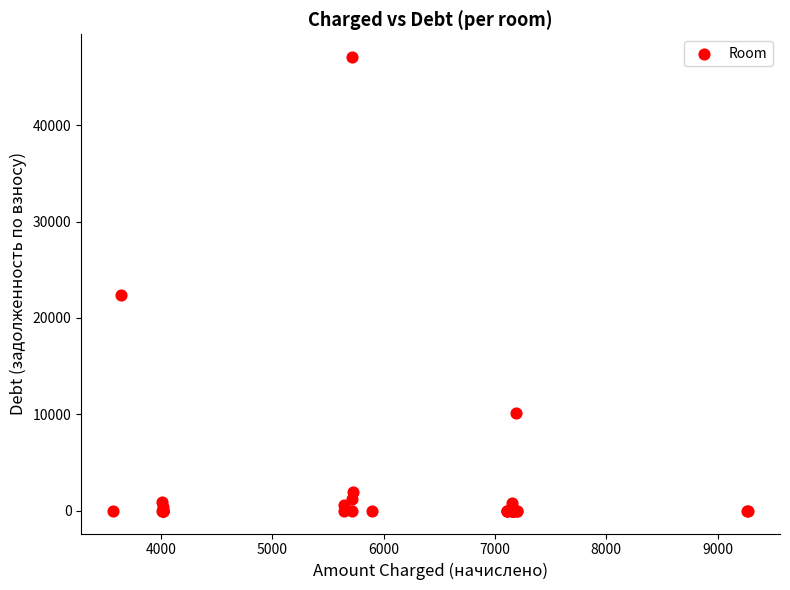

What Y value in the scatter plot is closest to 23530?

22417.0